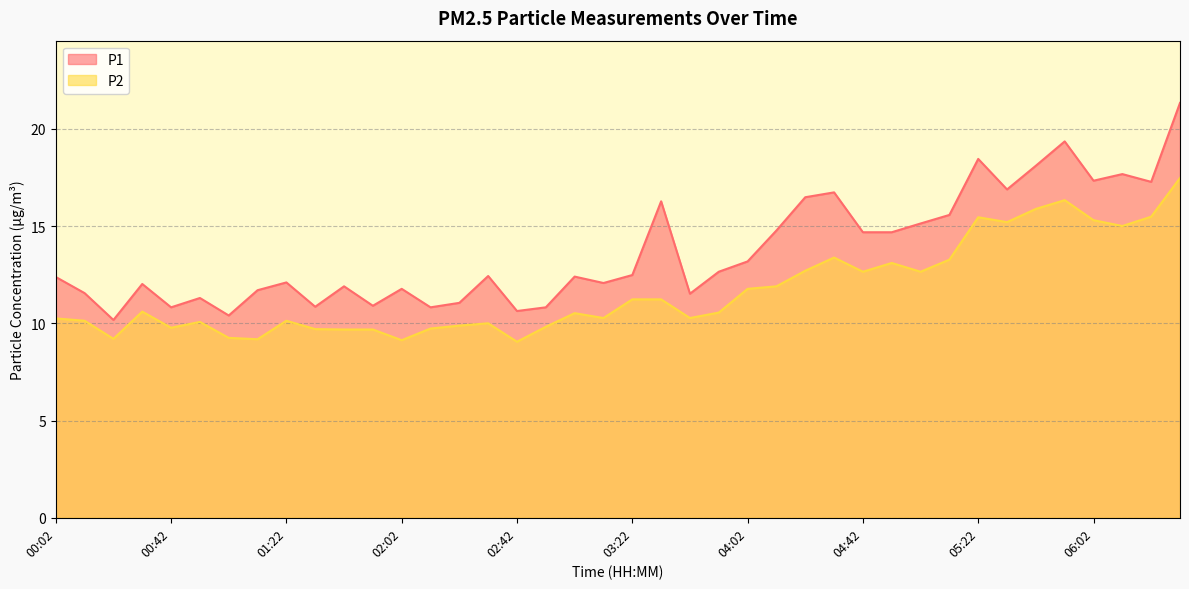

What is the value of the P1 point at the 31st from the left?

15.1